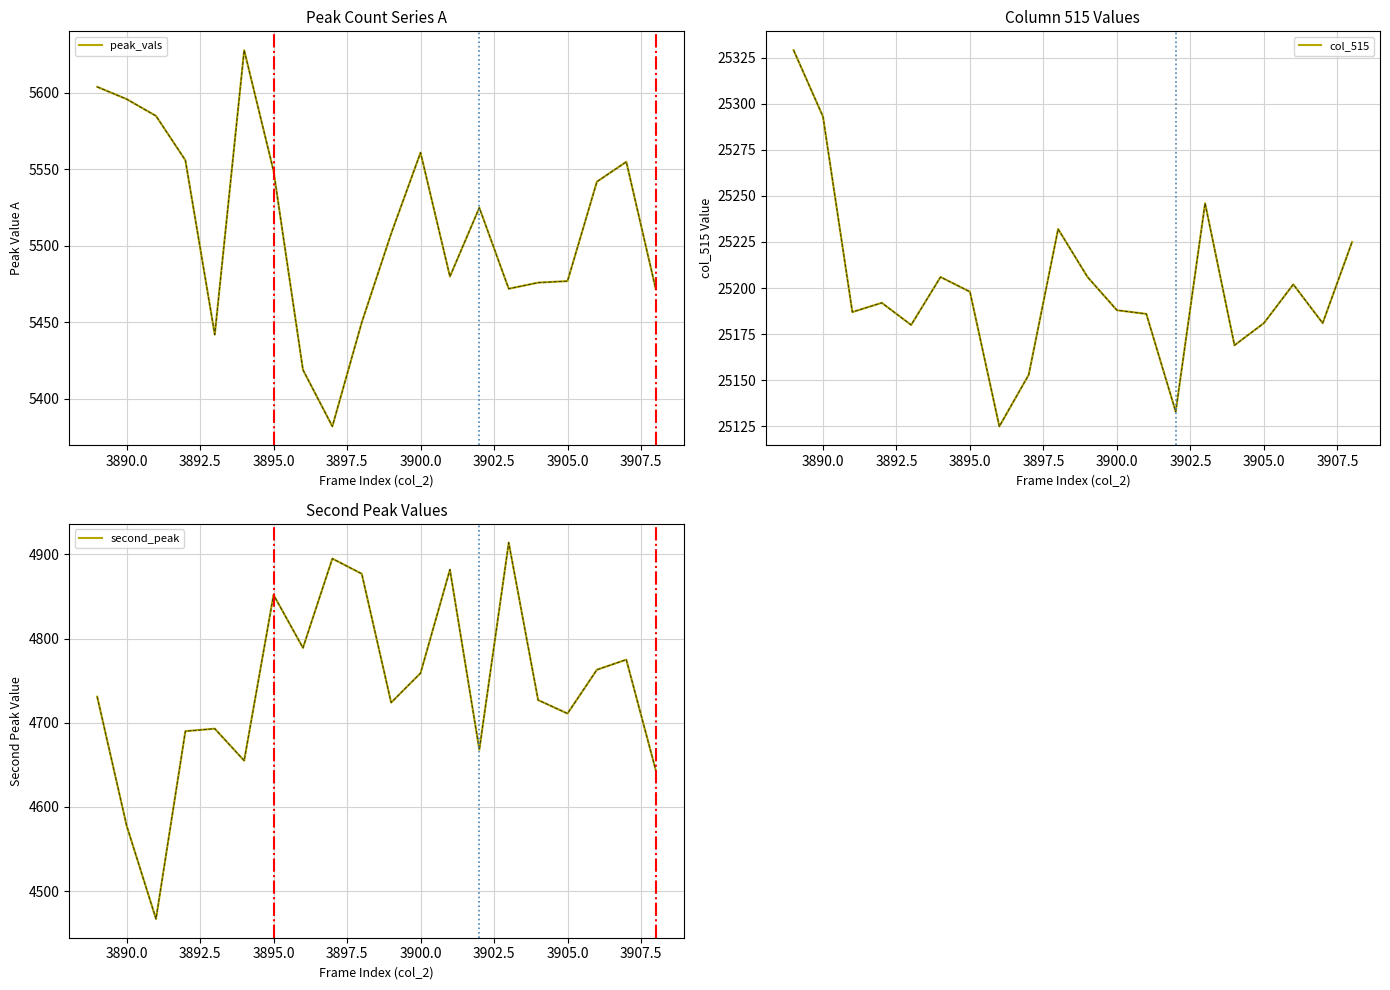

Does the chart display data point markers on the line(s)?

No